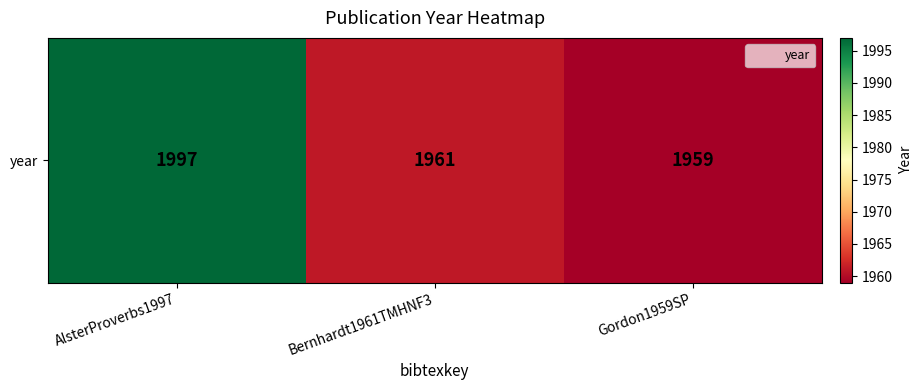

Rank the categories by value from lowest to highest.

Gordon1959SP, Bernhardt1961TMHNF3, AlsterProverbs1997